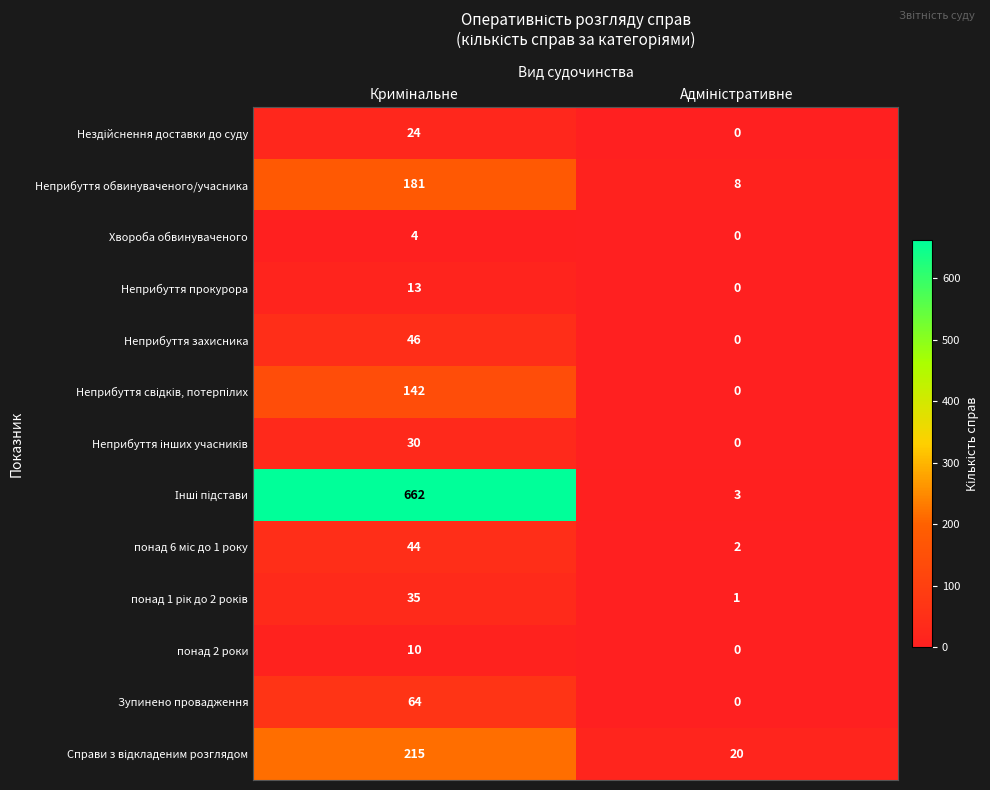

What is the sum of all Неприбуття захисника values?

46